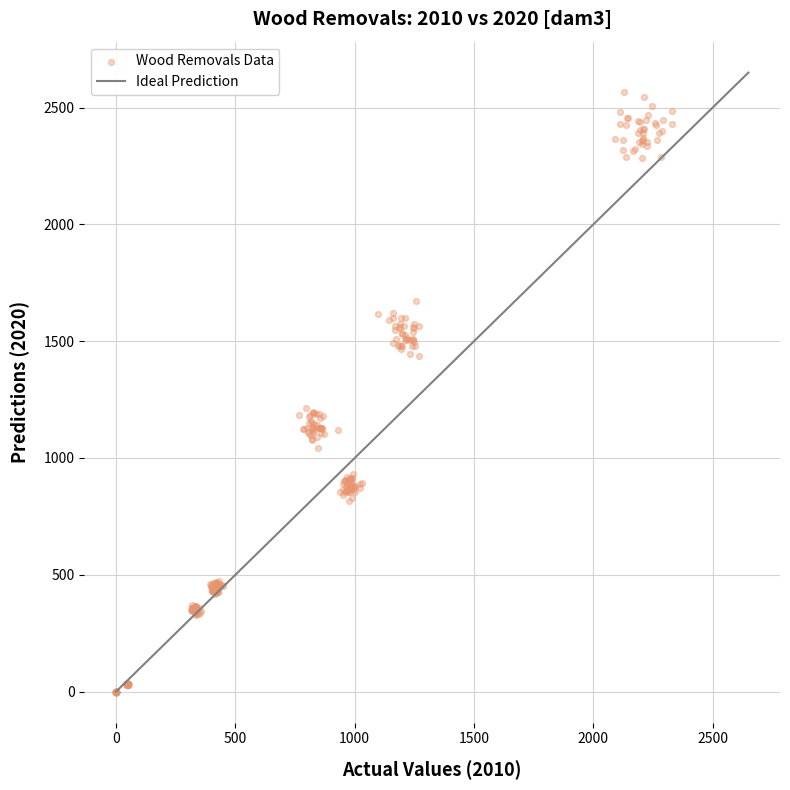

What is the range of Y values (max minus min)?

2566.7